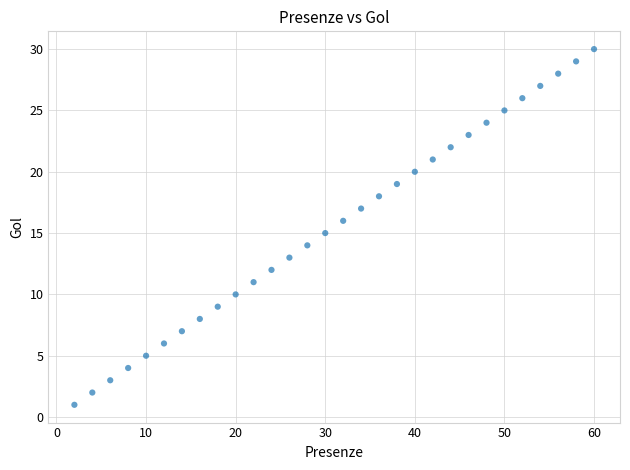

What is the range of X values (max minus min)?

58